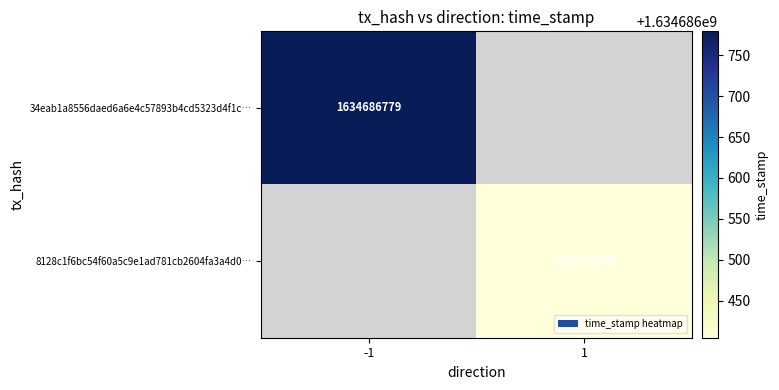

Which series has the widest spread of values?

34eab1a8556daed6a6e4c57893b4cd5323d4f1c